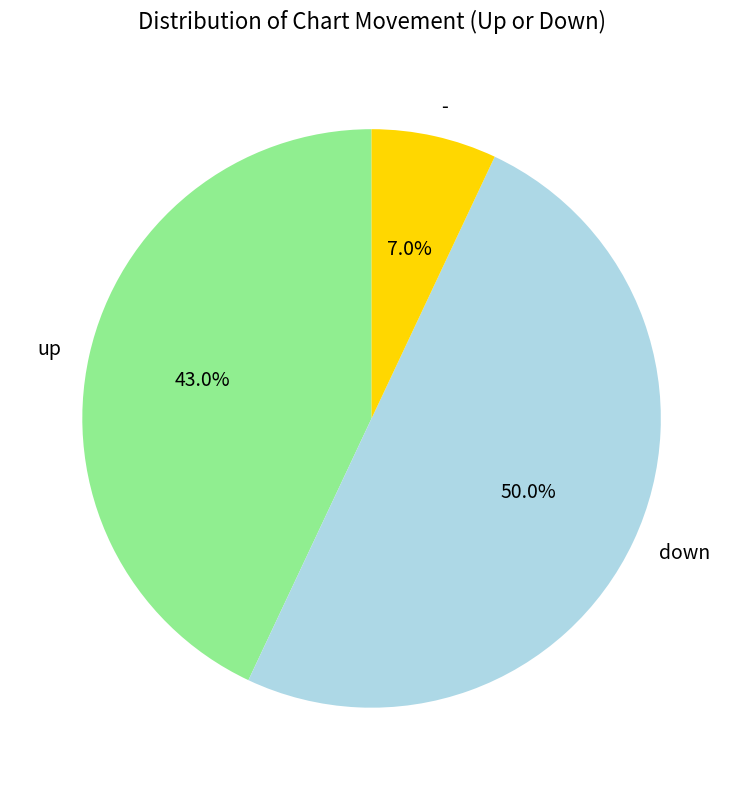

What percentage is the up slice, to the nearest percent?

43%